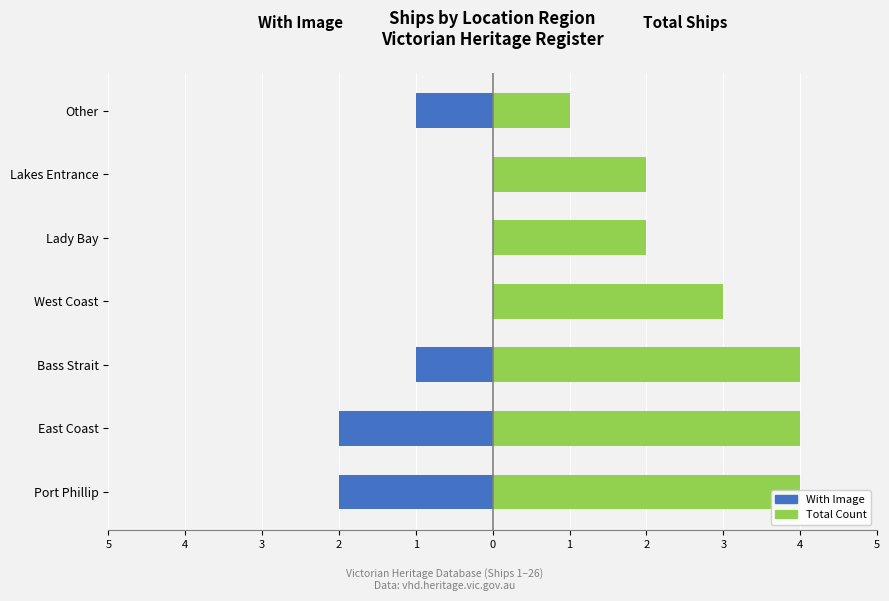

Which series has the widest spread of values?

Total Count